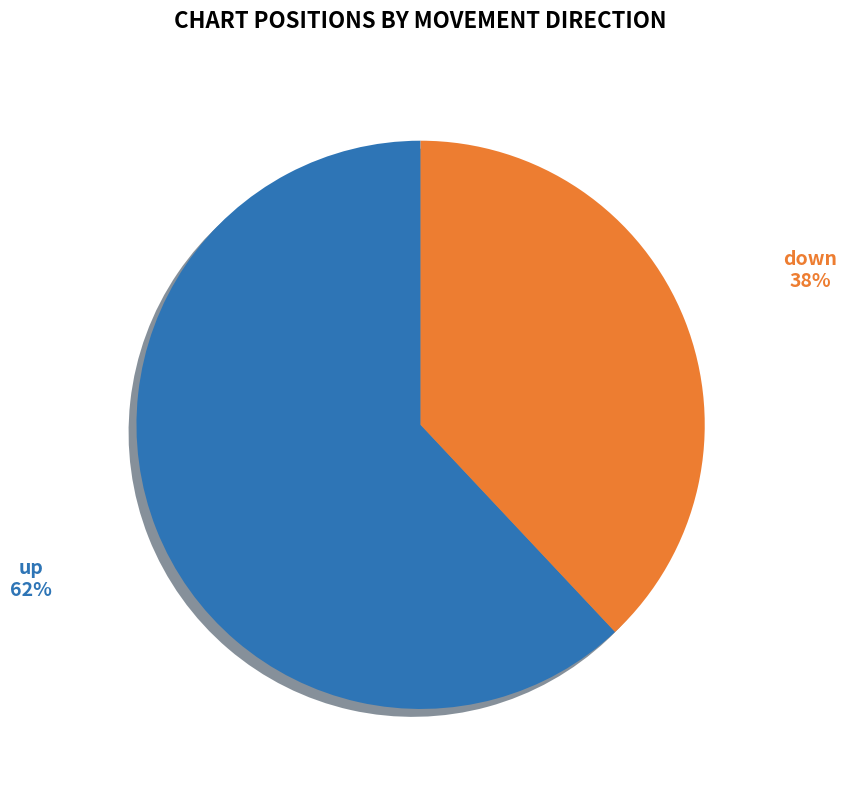

To the nearest percent, what is the difference between the largest and smallest slice percentages?

24%